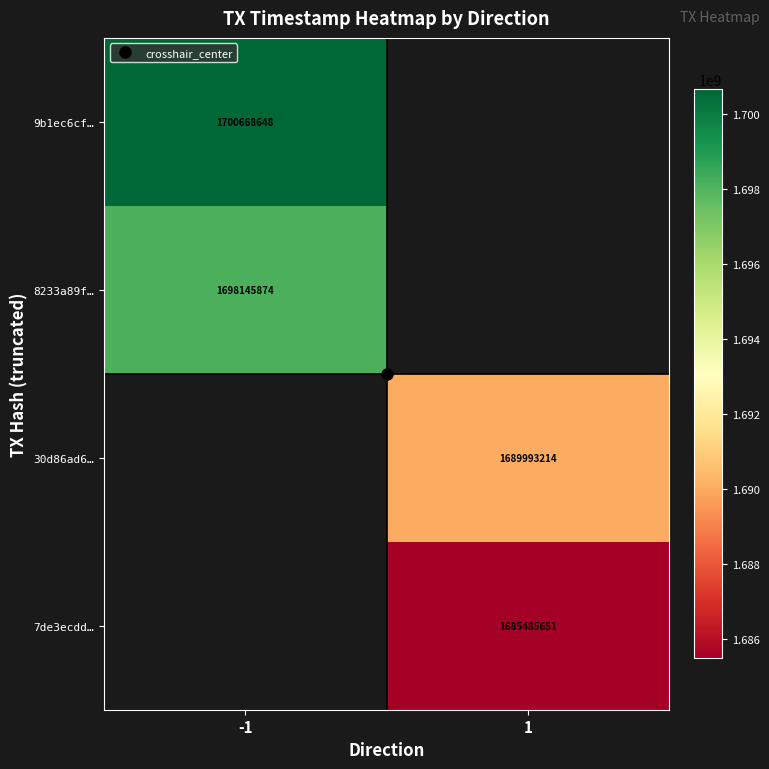

At -1, list the series in order from smallest to largest.

8233a89f…, 30d86ad6…, 7de3ecdd…, 9b1ec6cf…